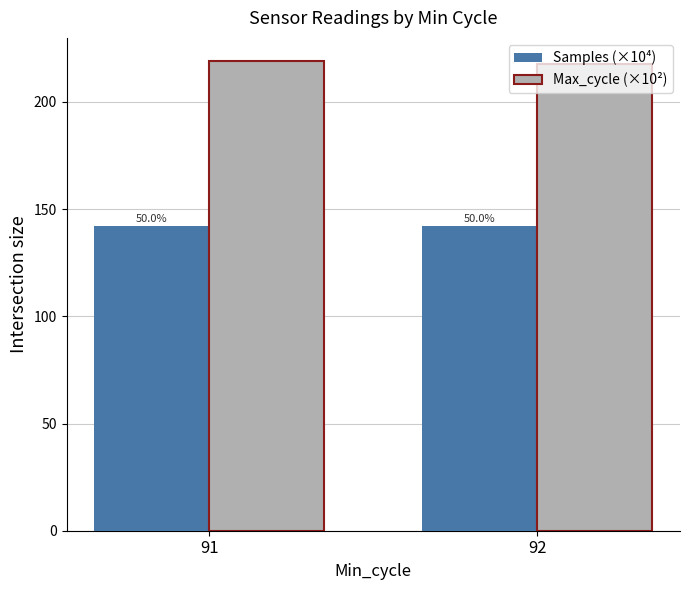

What is the difference between the Max_cycle (×10²) values at 91 and 92?

1.0